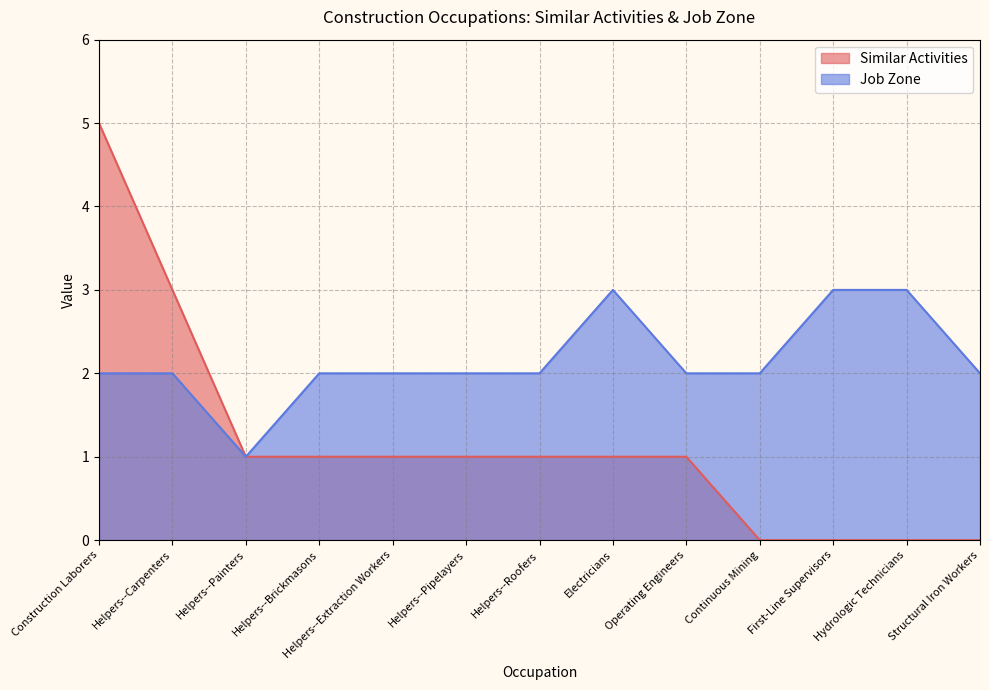

Count the number of categories in the chart.

13